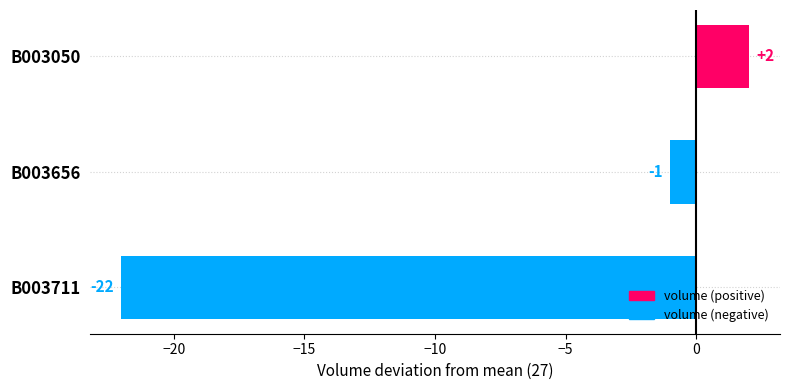

Reading bottom to top, what are all the values shown in this chart?

B003711=-22	B003656=-1	B003050=2